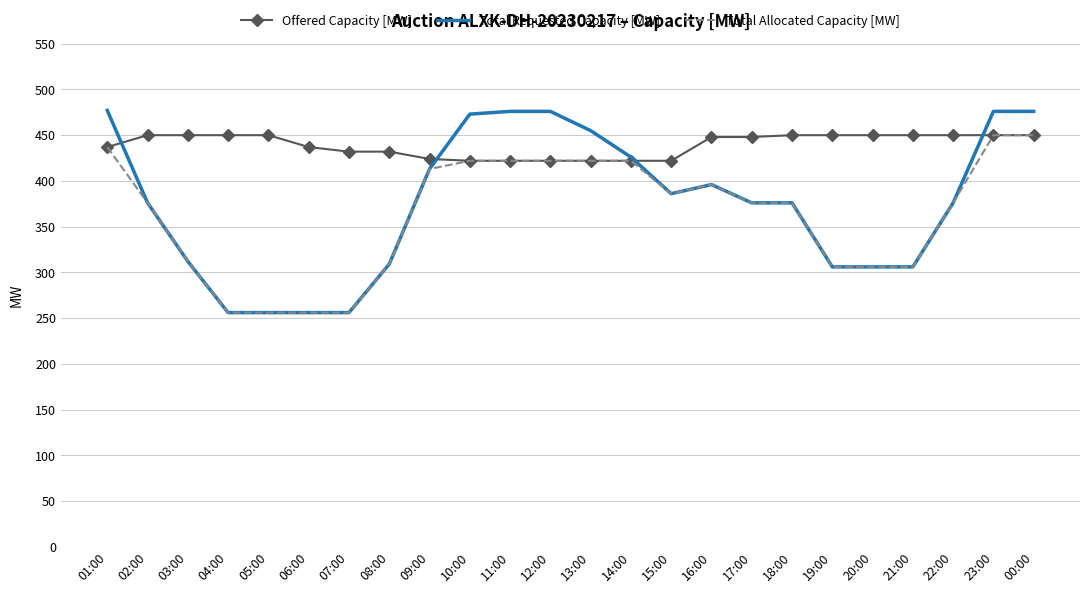

What is the greatest value displayed?

477